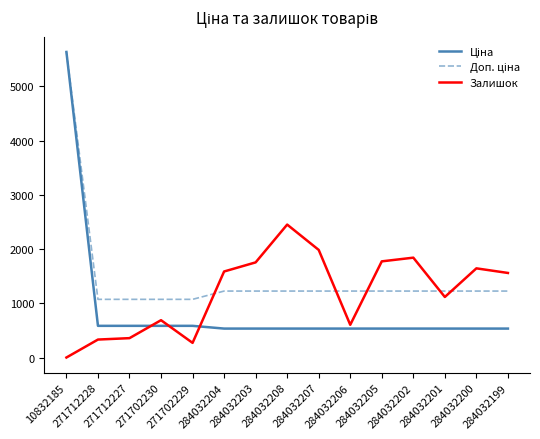

What is the maximum value for Залишок?

2453.0